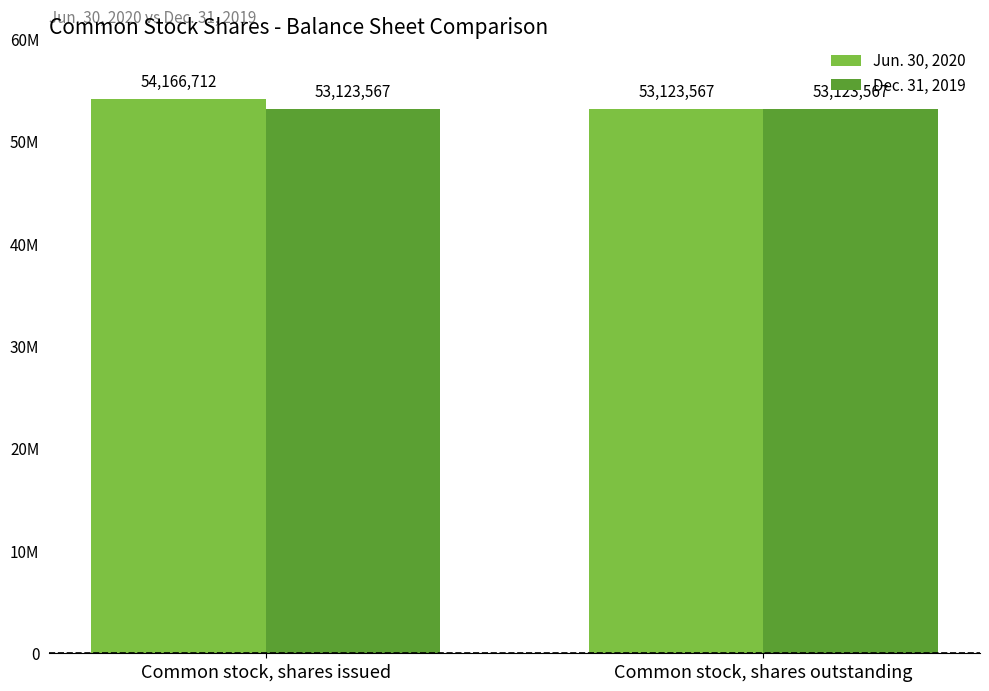

What are all the series names shown in the legend?

Jun. 30, 2020, Dec. 31, 2019